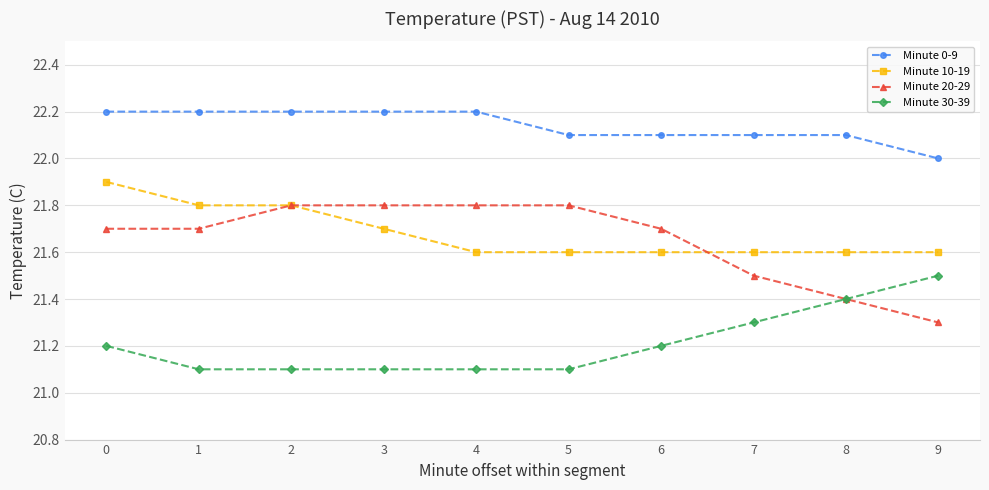

List the series in order of their peak value, lowest first.

Minute 30-39, Minute 20-29, Minute 10-19, Minute 0-9